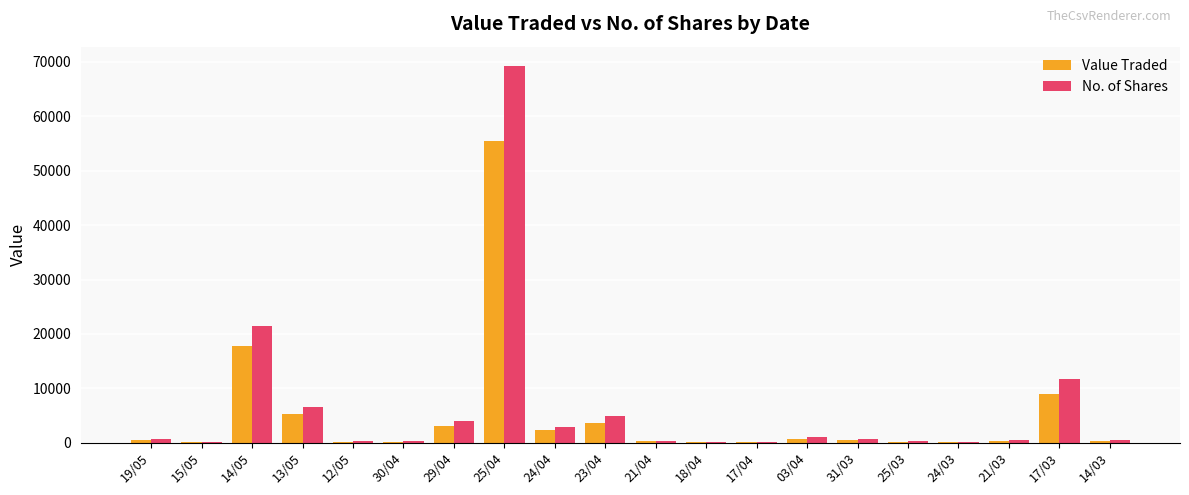

At which category is the sum across all series the highest?

25/04